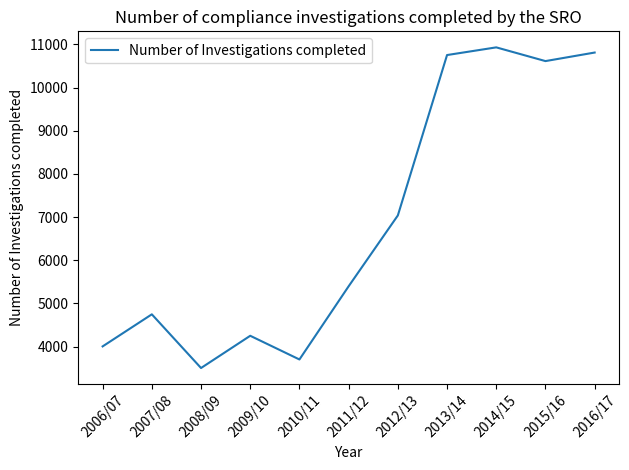

What is the change in value from 2006/07 to 2009/10?

+246